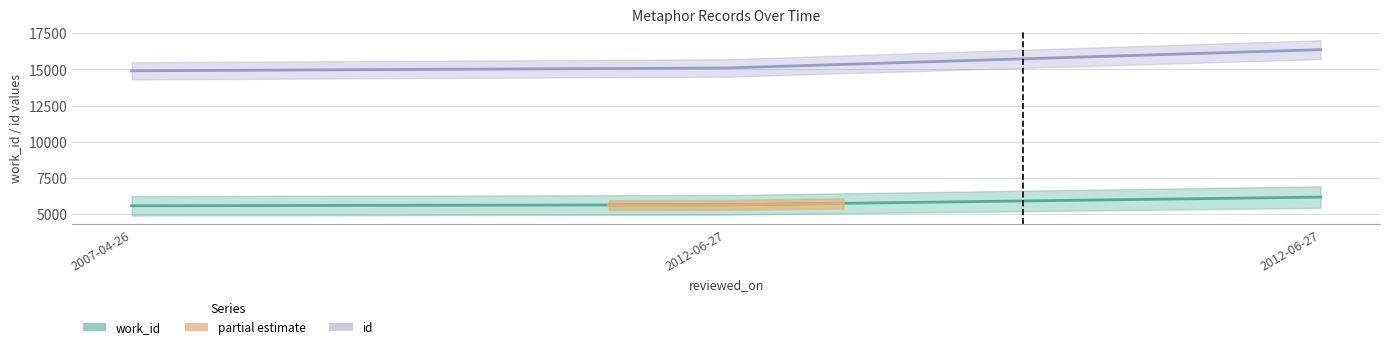

What is the value of the work_id point at the 2nd from the left?

5647